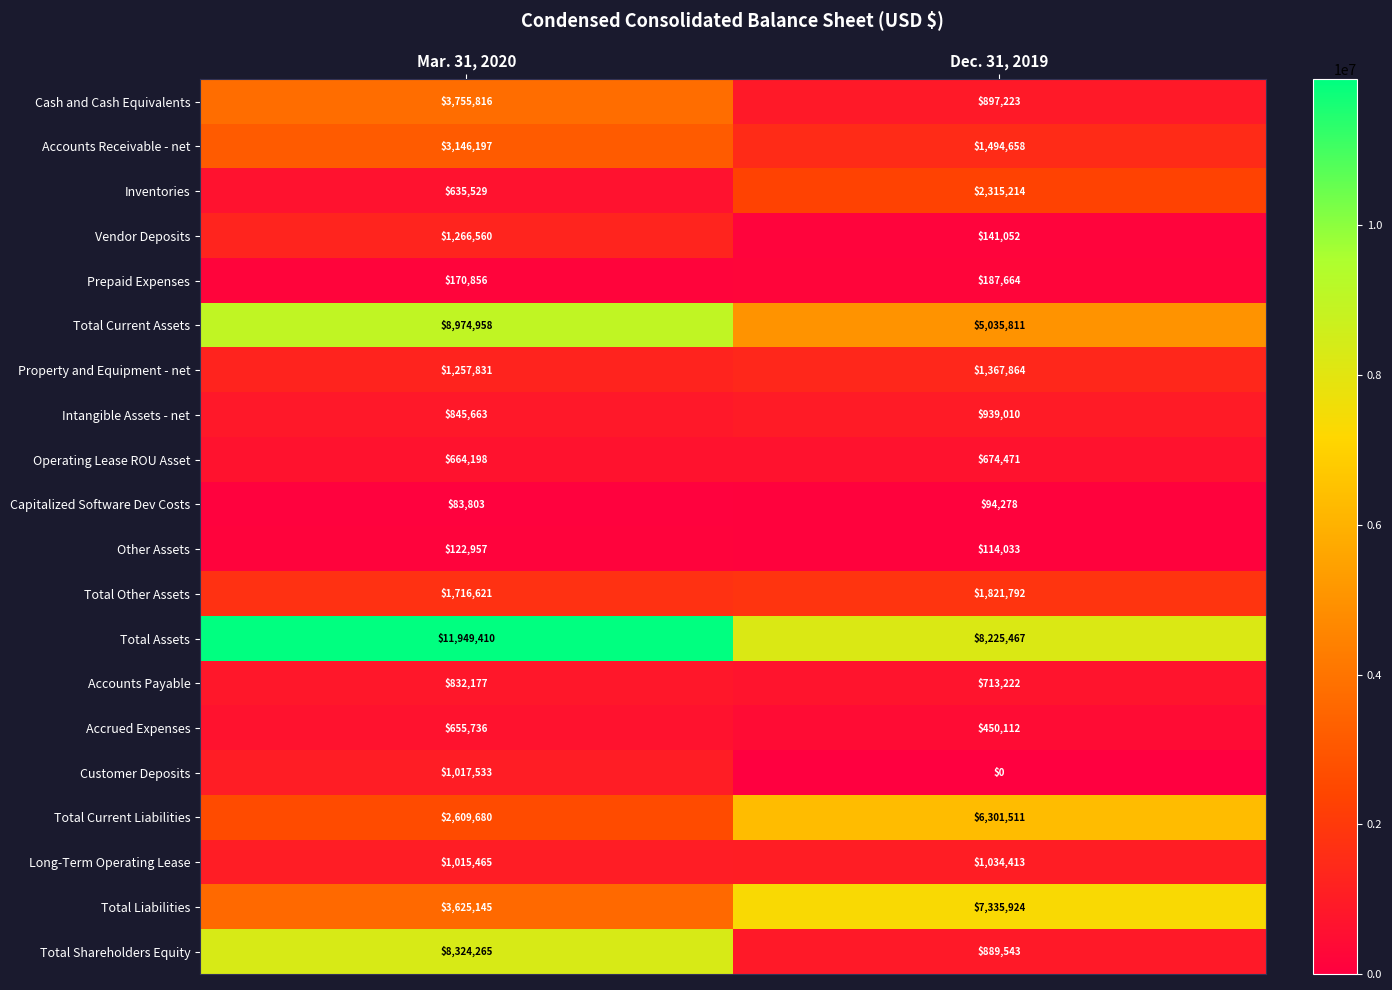

What is the spread (max minus min) of values at Mar. 31, 2020?

11865607